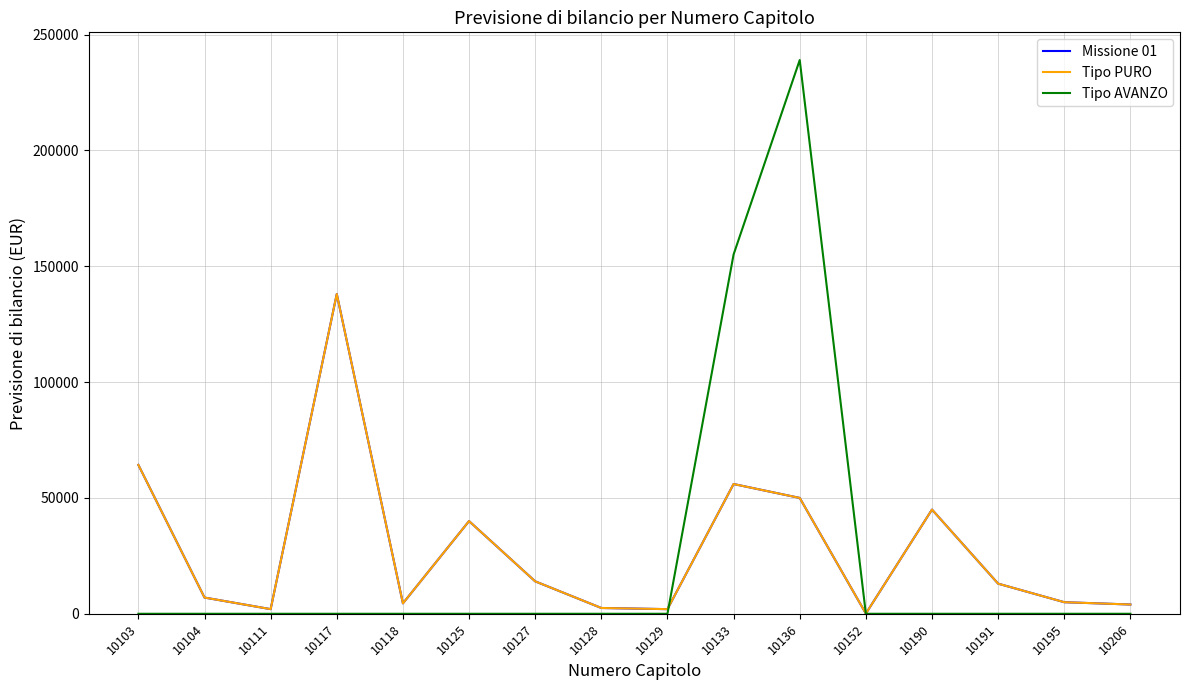

Is the value of Tipo PURO at 10127 greater than the value of Tipo AVANZO at 10195?

Yes